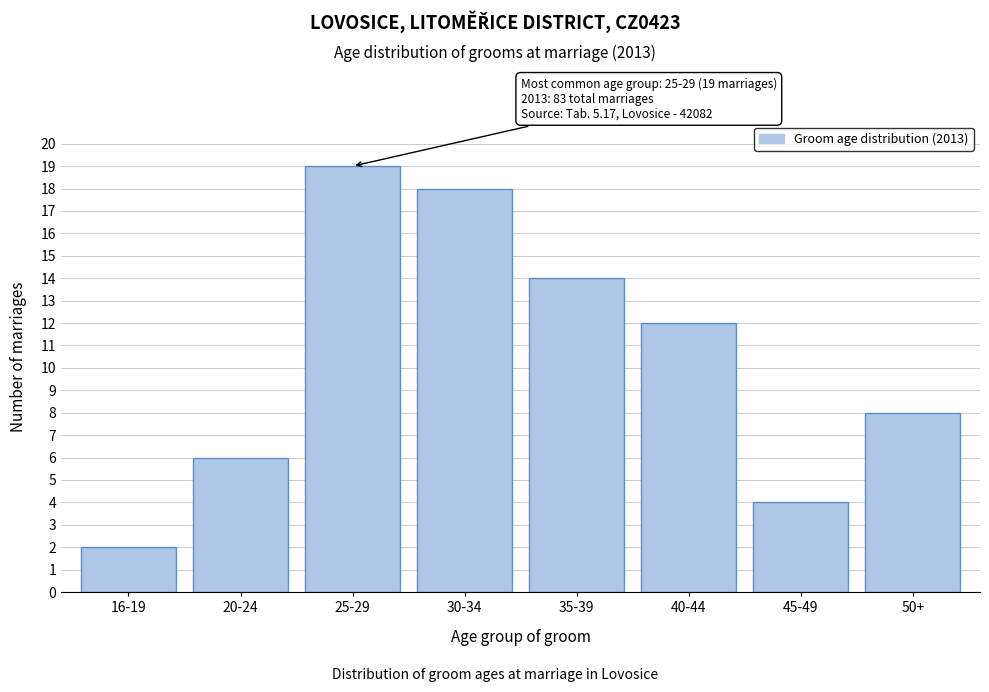

Reading left to right, transcribe all the data shown in this chart.

2	6	19	18	14	12	4	8